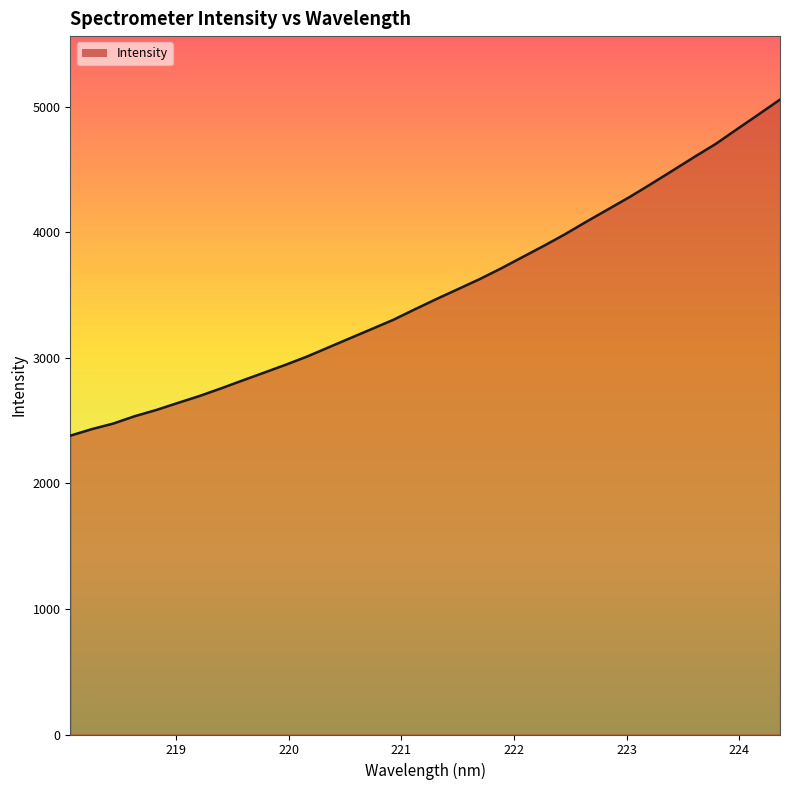

Count the number of data series in this chart.

1